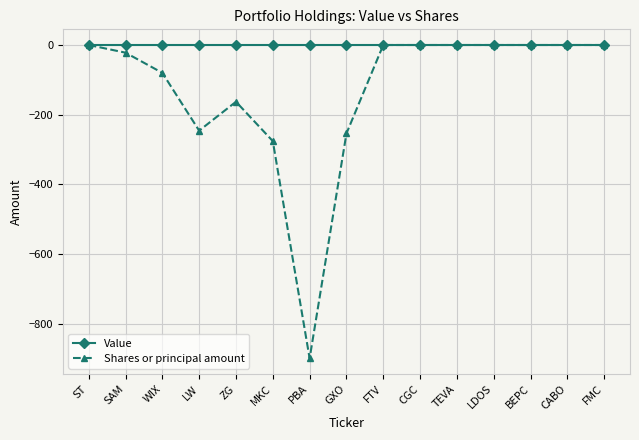

Reading left to right, list all the values displayed in this chart.

Value: ST=0	SAM=0	WIX=0	LW=0	ZG=0	MKC=0	PBA=0	GXO=0	FTV=0	CGC=0	TEVA=0	LDOS=0	BEPC=0	CABO=0	FMC=0
Shares or principal amount: ST=0	SAM=-22	WIX=-80	LW=-246	ZG=-163	MKC=-276	PBA=-900	GXO=-254	FTV=0	CGC=0	TEVA=0	LDOS=0	BEPC=0	CABO=0	FMC=0